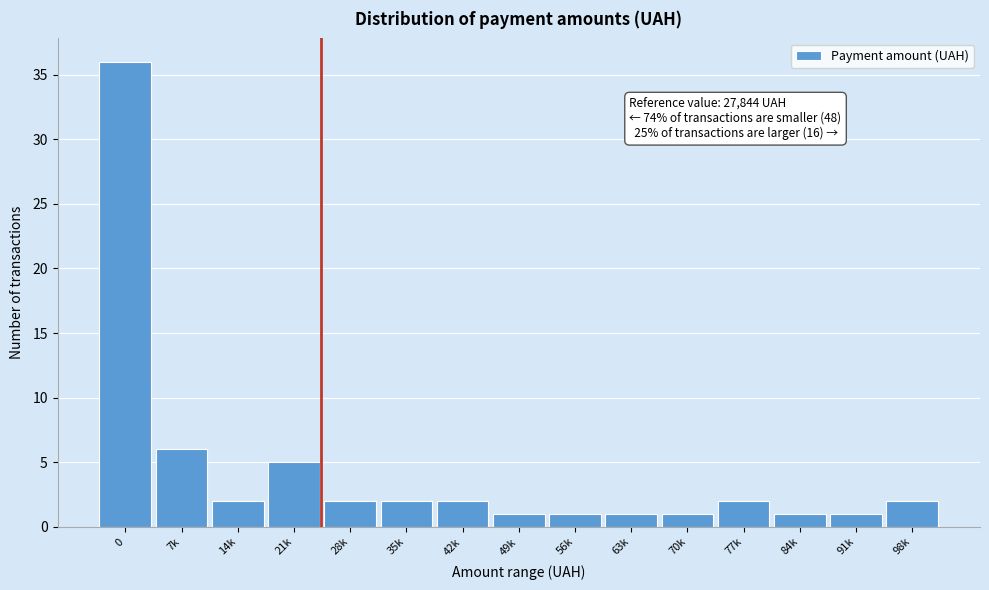

Reading left to right, what are all the values shown in this chart?

36	6	2	5	2	2	2	1	1	1	1	2	1	1	2